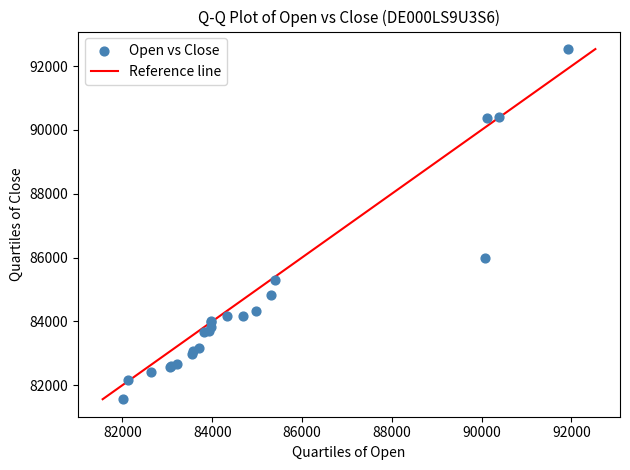

What Y value in the scatter plot is closest to 87047?

85999